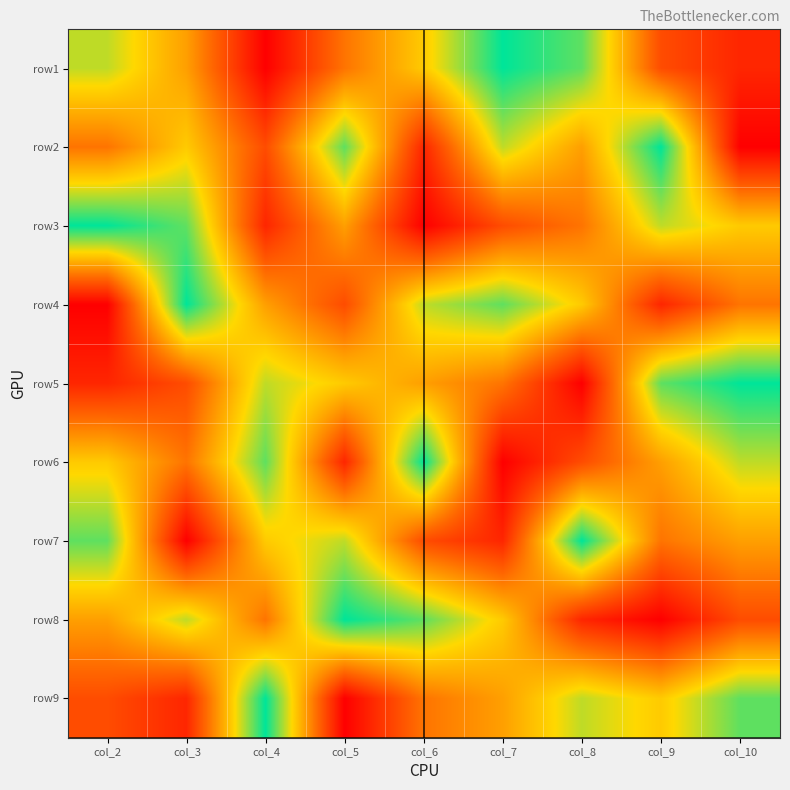

Between col_8 and col_7, which is larger?

col_7